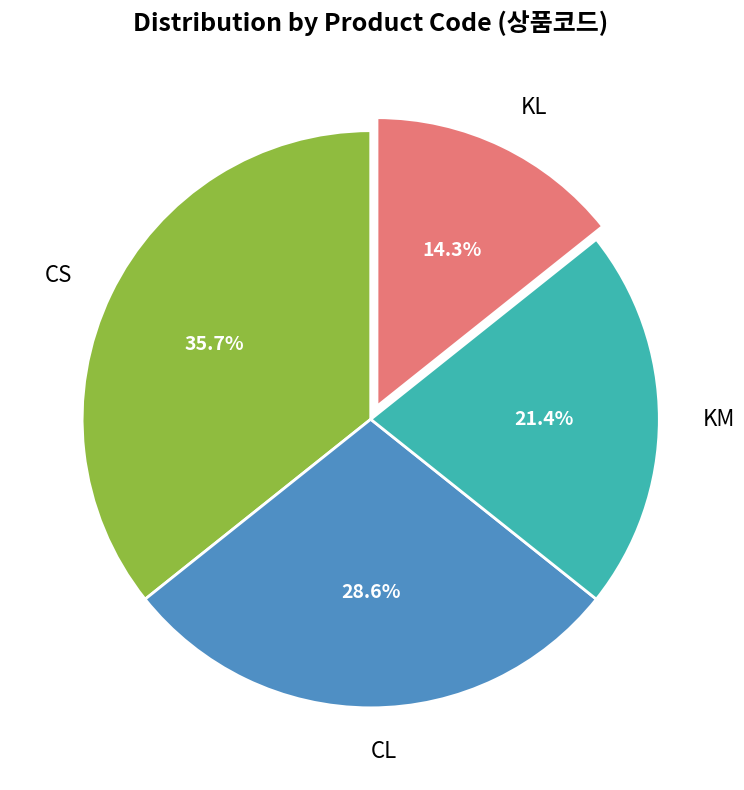

Does any single category account for the majority?

No